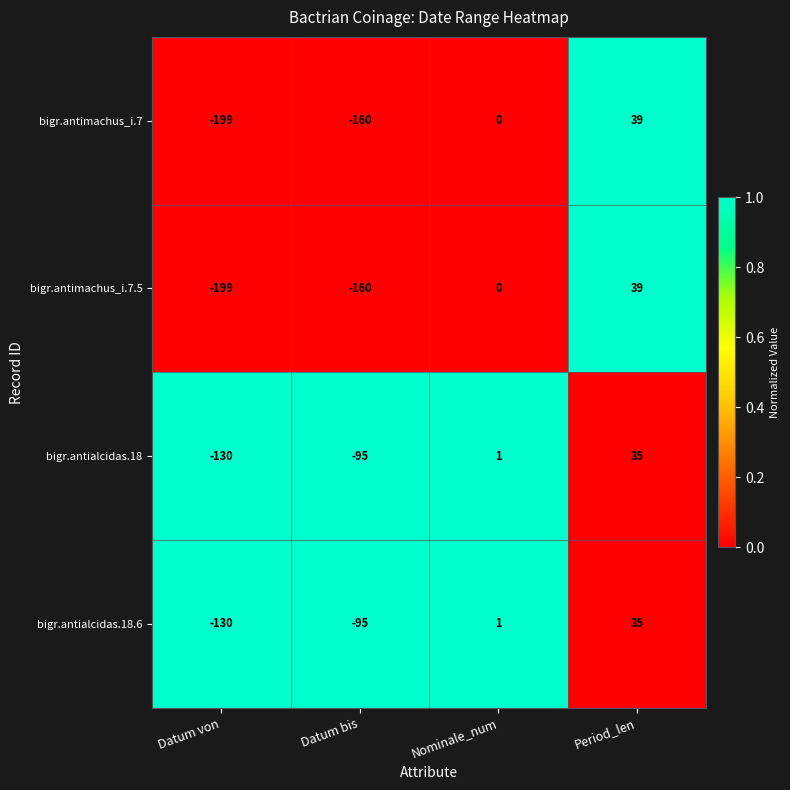

What is the spread (max minus min) of values at Datum bis?

65